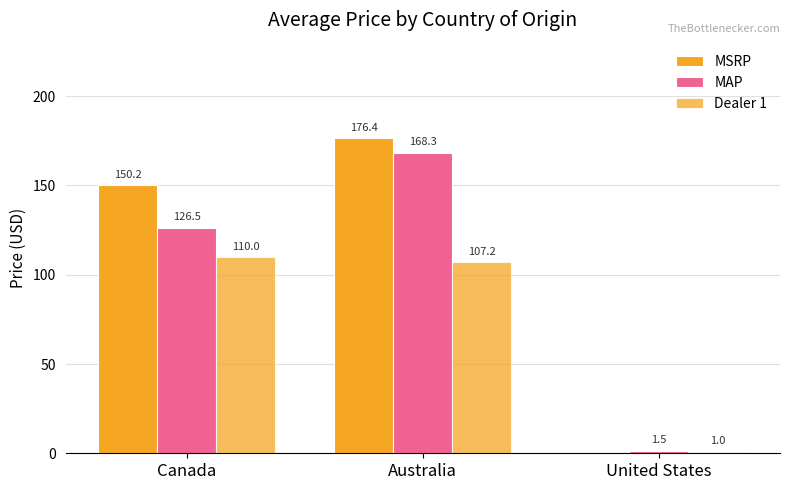

Does the chart contain stacked bars?

No